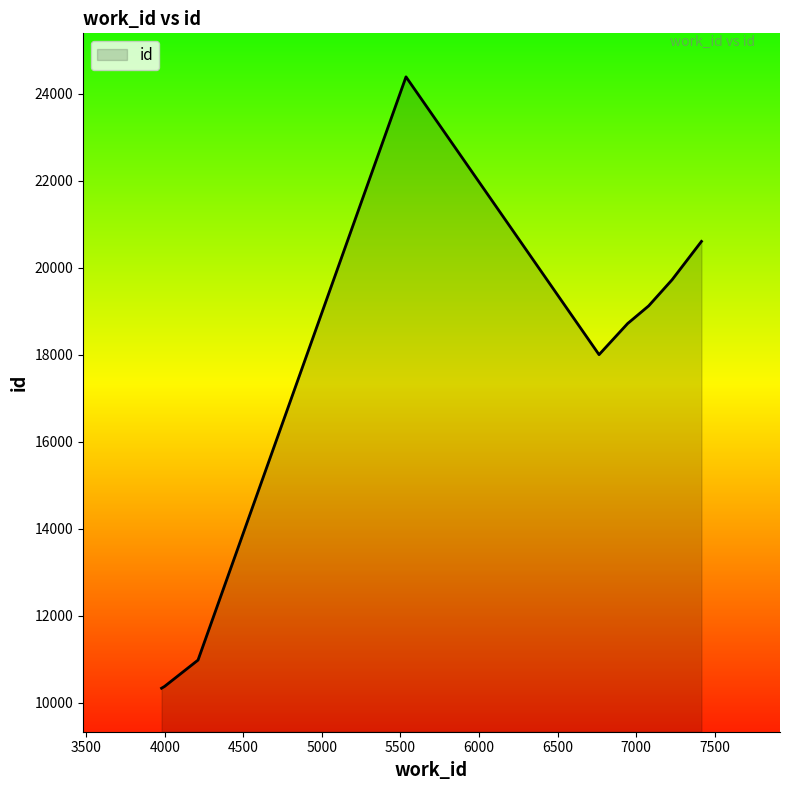

What is the average value?

17101